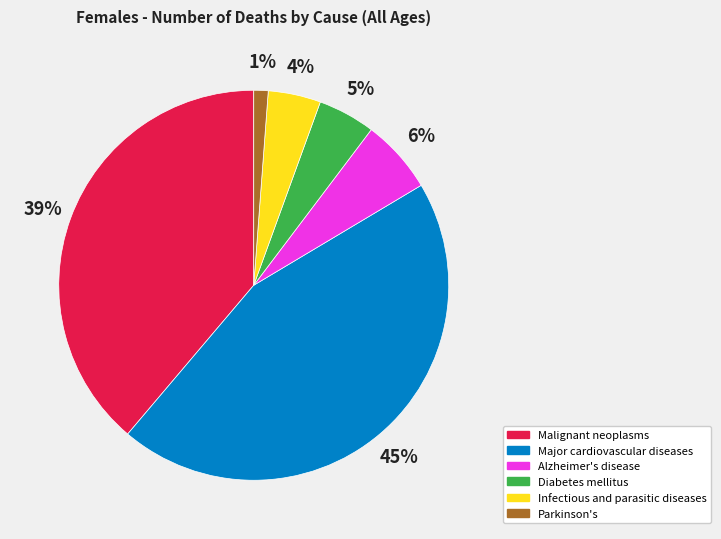

Which slice is the smallest?

Parkinson's